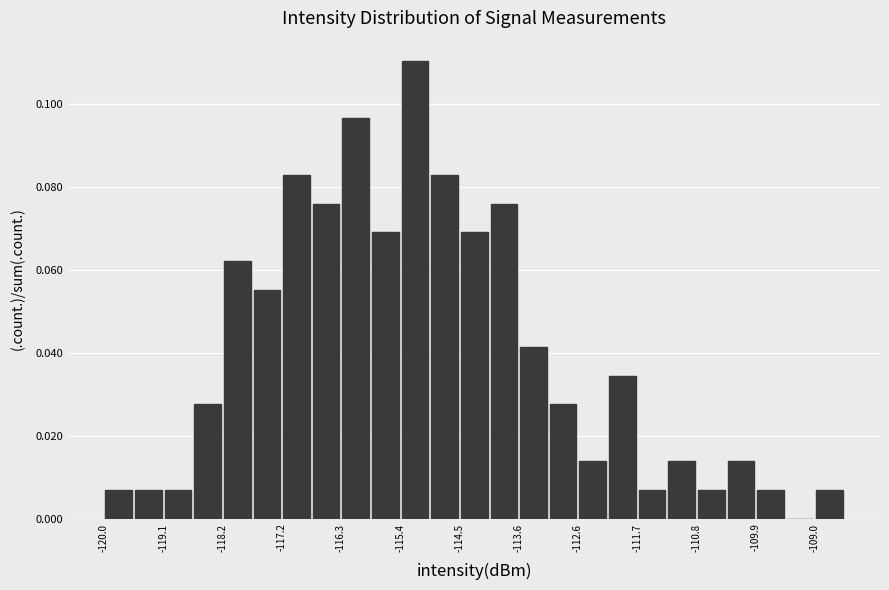

Reading left to right, list every bar in this chart as the range it spans on the x-axis followed by its height. Neither the bar edges nor the heights are printed on the chart, so give them approximately, as read against the axes.

-120.00 to -119.54: 0.006
-119.54 to -119.08: 0.006
-119.08 to -118.62: 0.006
-118.62 to -118.16: 0.028
-118.16 to -117.70: 0.062
-117.70 to -117.24: 0.056
-117.24 to -116.78: 0.082
-116.78 to -116.32: 0.076
-116.32 to -115.86: 0.096
-115.86 to -115.40: 0.068
-115.40 to -114.94: 0.110
-114.94 to -114.48: 0.082
-114.48 to -114.02: 0.068
-114.02 to -113.56: 0.076
-113.56 to -113.10: 0.042
-113.10 to -112.64: 0.028
-112.64 to -112.18: 0.014
-112.18 to -111.72: 0.034
-111.72 to -111.26: 0.006
-111.26 to -110.80: 0.014
-110.80 to -110.34: 0.006
-110.34 to -109.88: 0.014
-109.88 to -109.42: 0.006
-109.42 to -108.96: 0
-108.96 to -108.50: 0.006